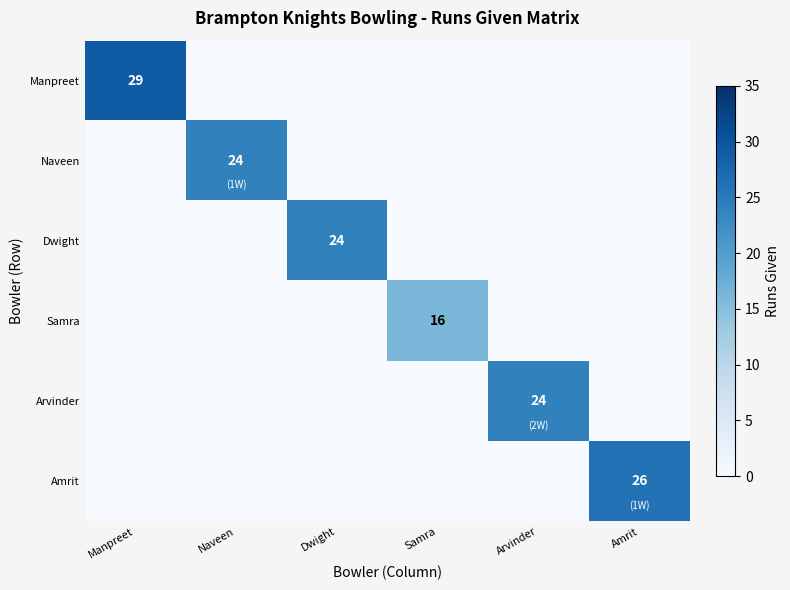

Is it true that Samra equals 16 at Samra?

True